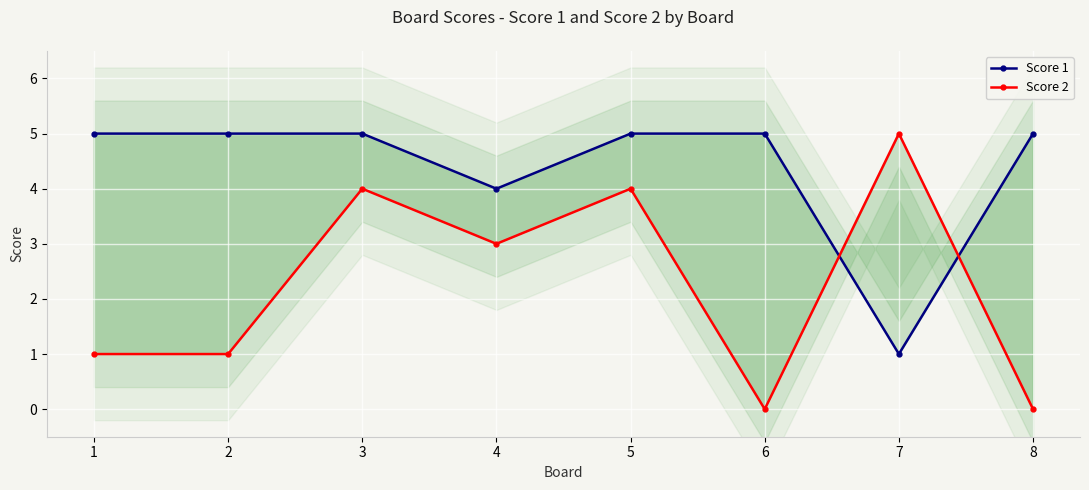

Where is the first local minimum for Score 2?

4